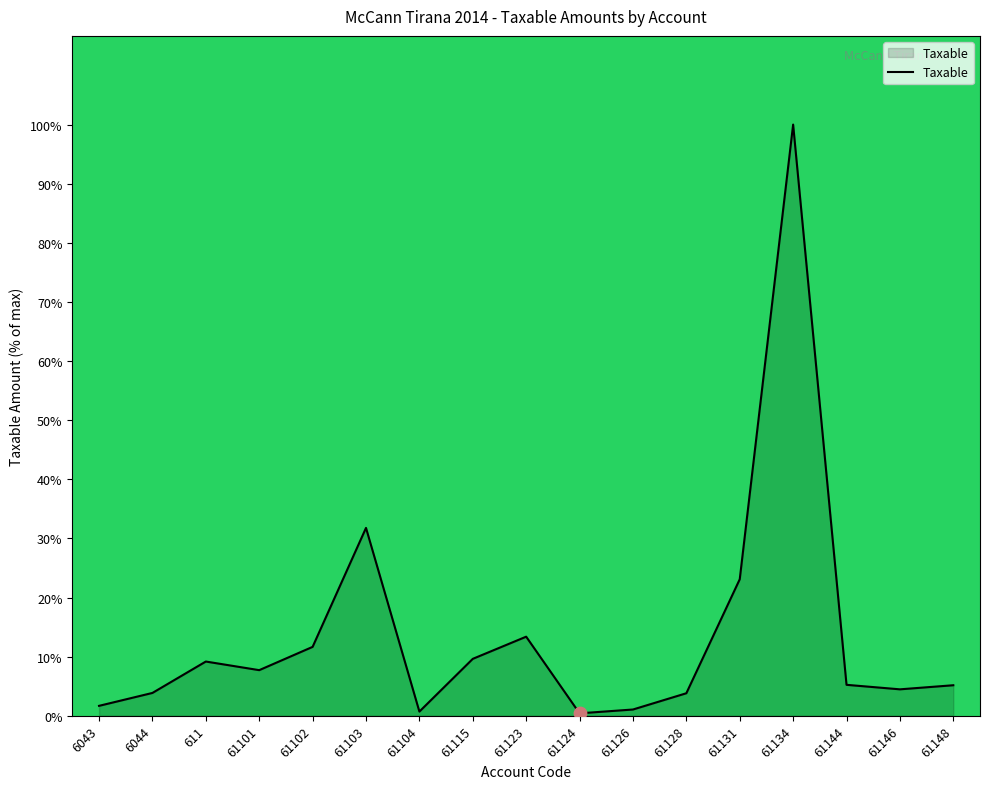

What is the ratio of the value at 61131 to the value at 61148?

4.5